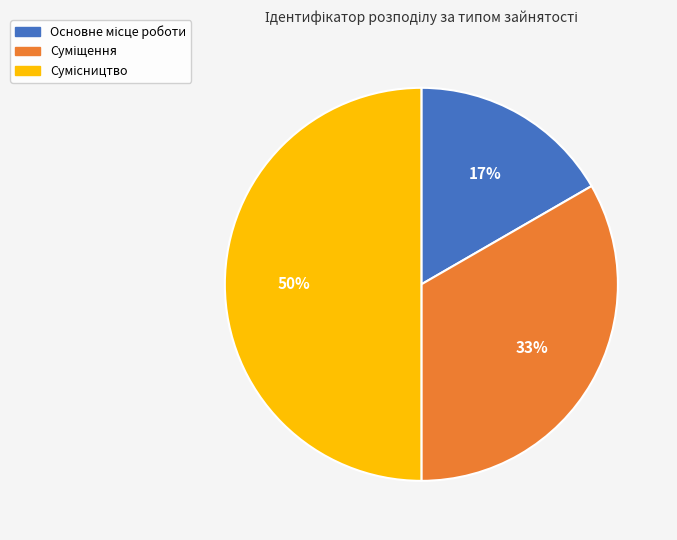

To the nearest percent, what is the average slice percentage?

33%